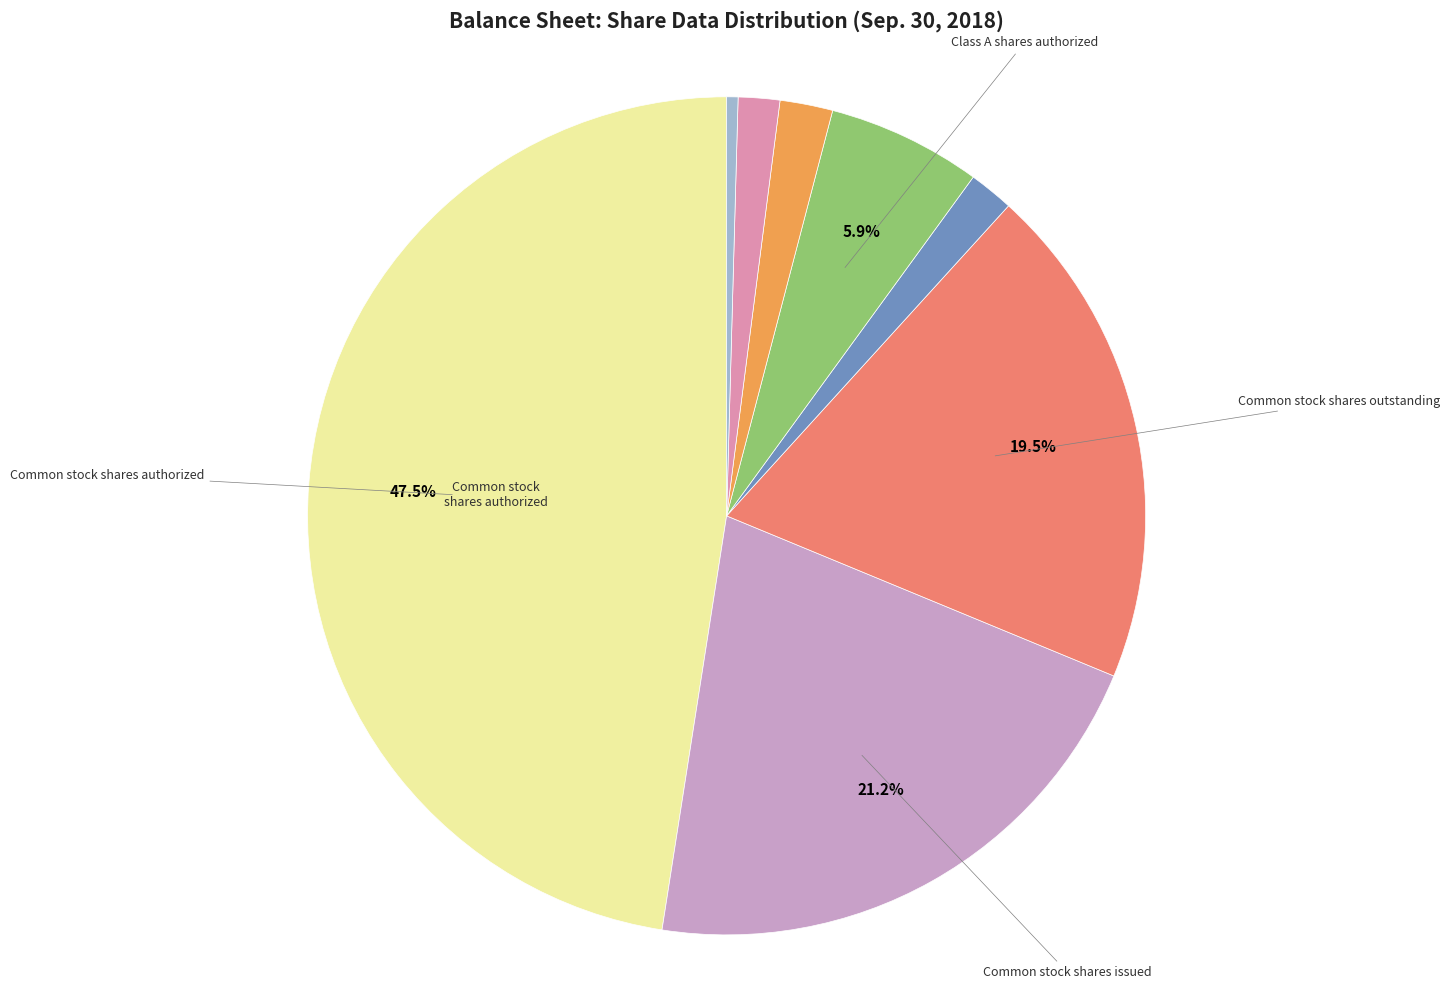

Count the number of slices in the pie.

9